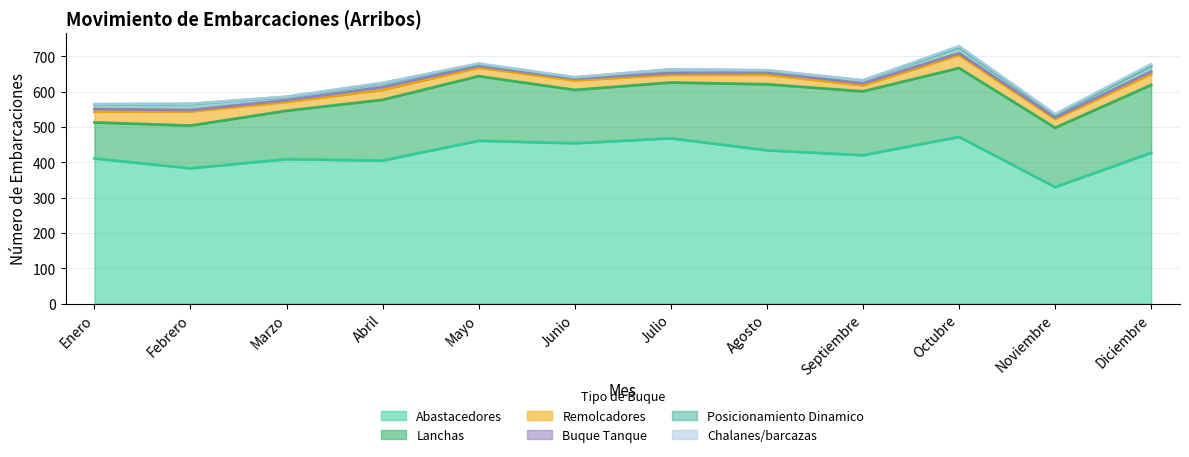

What is the approximate value of Buque Tanque at Junio?

5